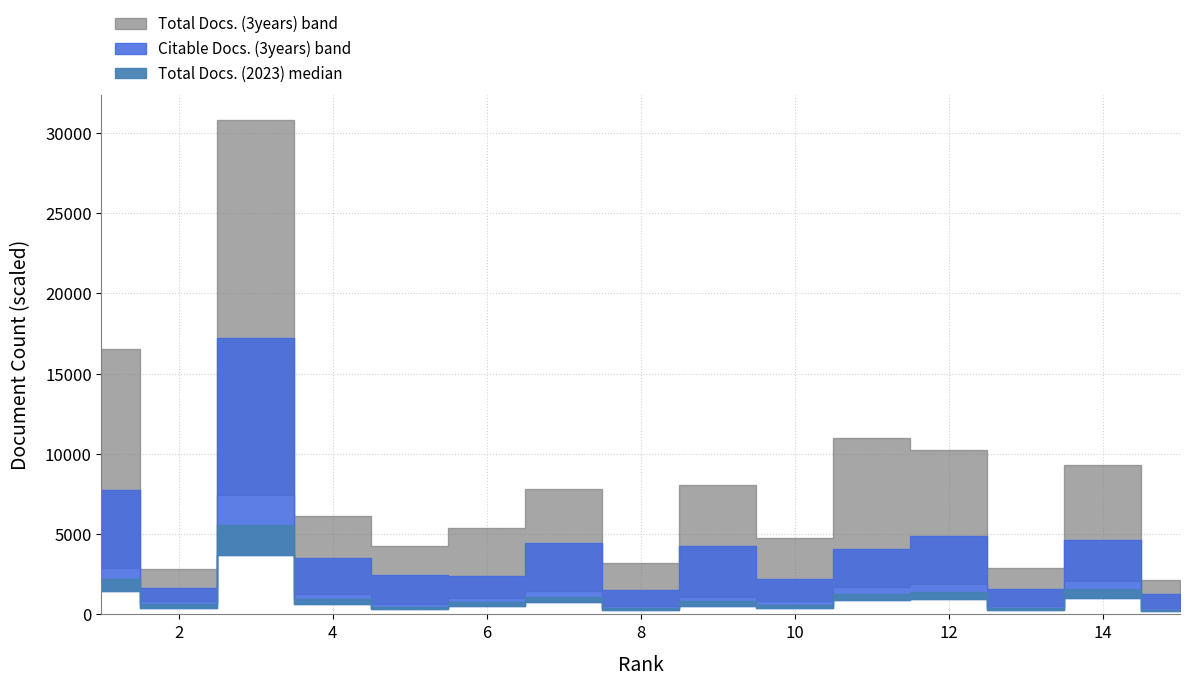

How many data points in Total Docs. (3years) are above 511?

7